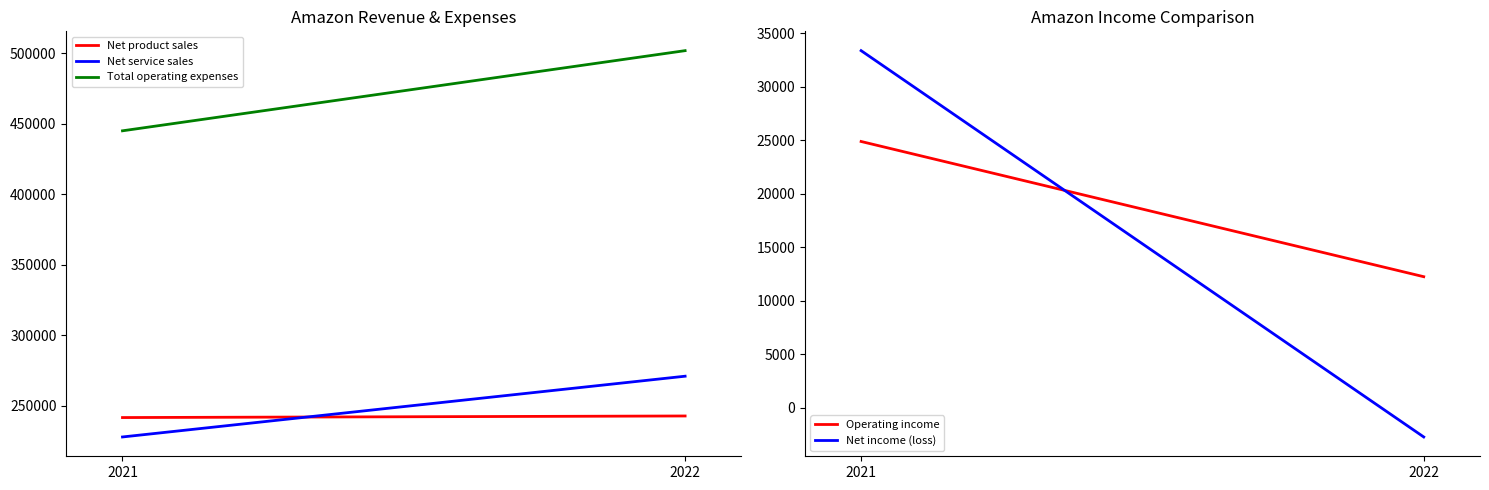

Reading left to right, extract all data points from this chart.

Net product sales: 241787	242901
Net service sales: 228035	271082
Total operating expenses: 444943	501735
Operating income: 24879	12248
Net income (loss): 33364	-2722